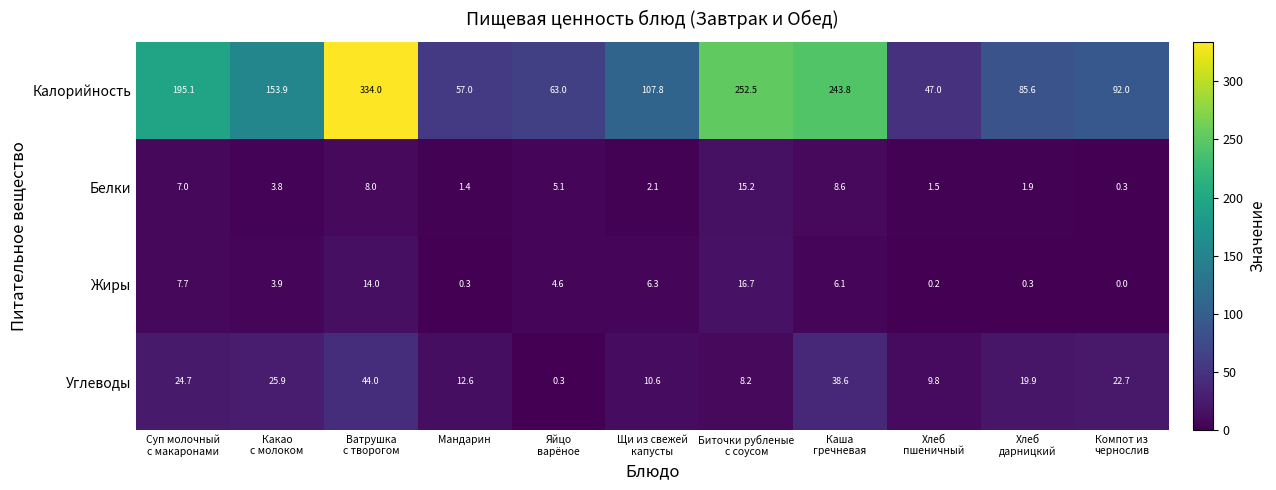

At Щи из свежей
капусты, list the series in order from smallest to largest.

Белки, Жиры, Углеводы, Калорийность